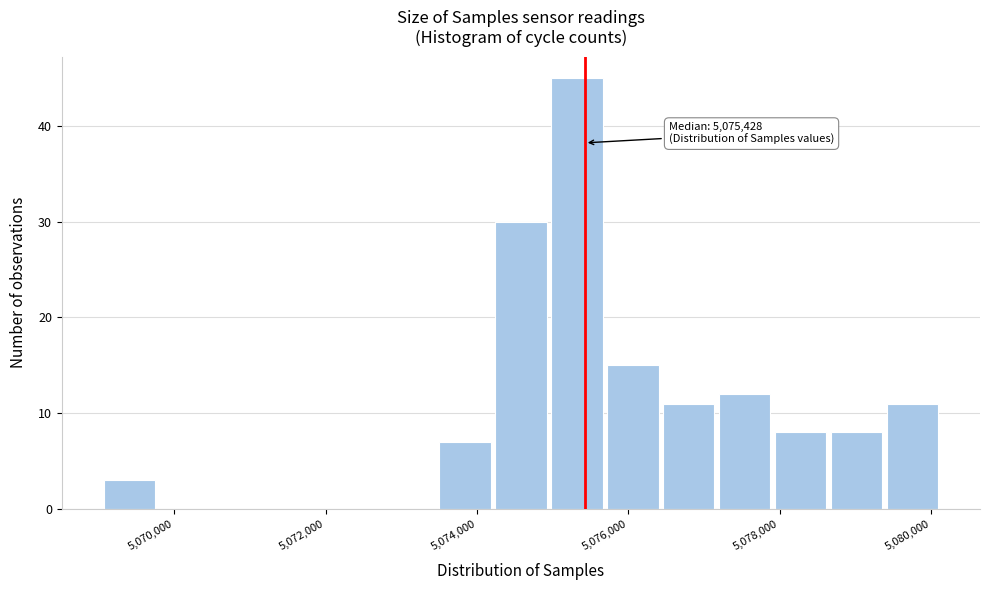

Around what value on the x-axis is the tallest bar? Give the approximate position of its centre, as read against the axis.

5075400